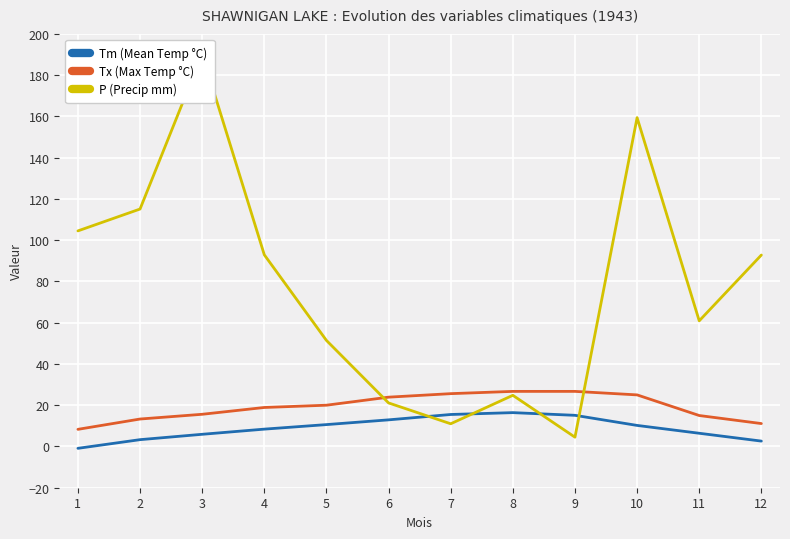

What is the greatest value displayed?

190.2